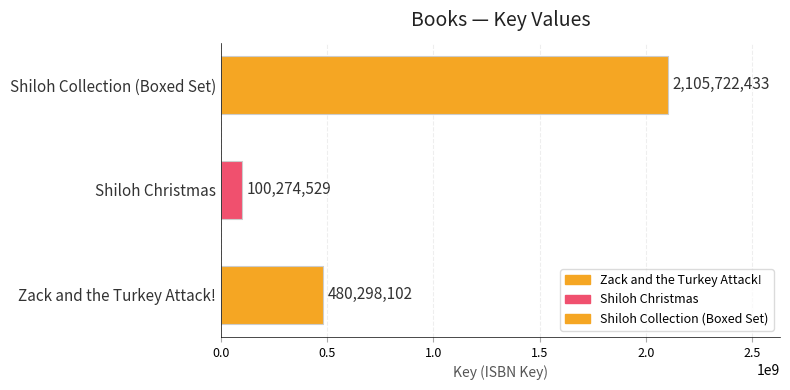

How many distinct data groups are displayed?

1